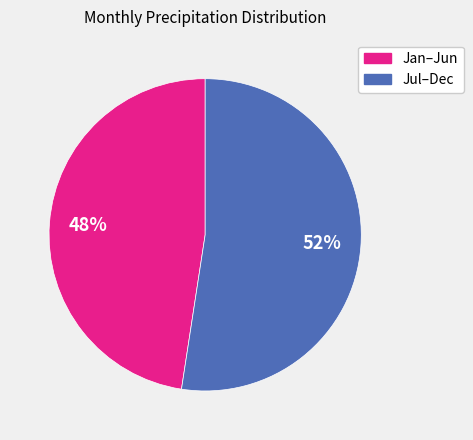

How many slices are in this pie chart?

2